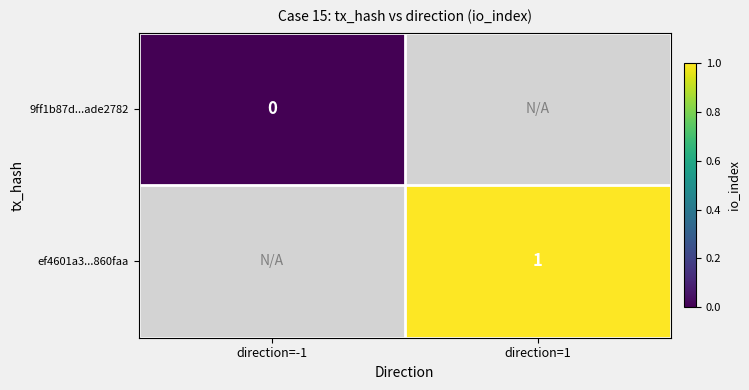

The ef4601a3...860faa series shows 1.7 at direction=1. True or false?

False